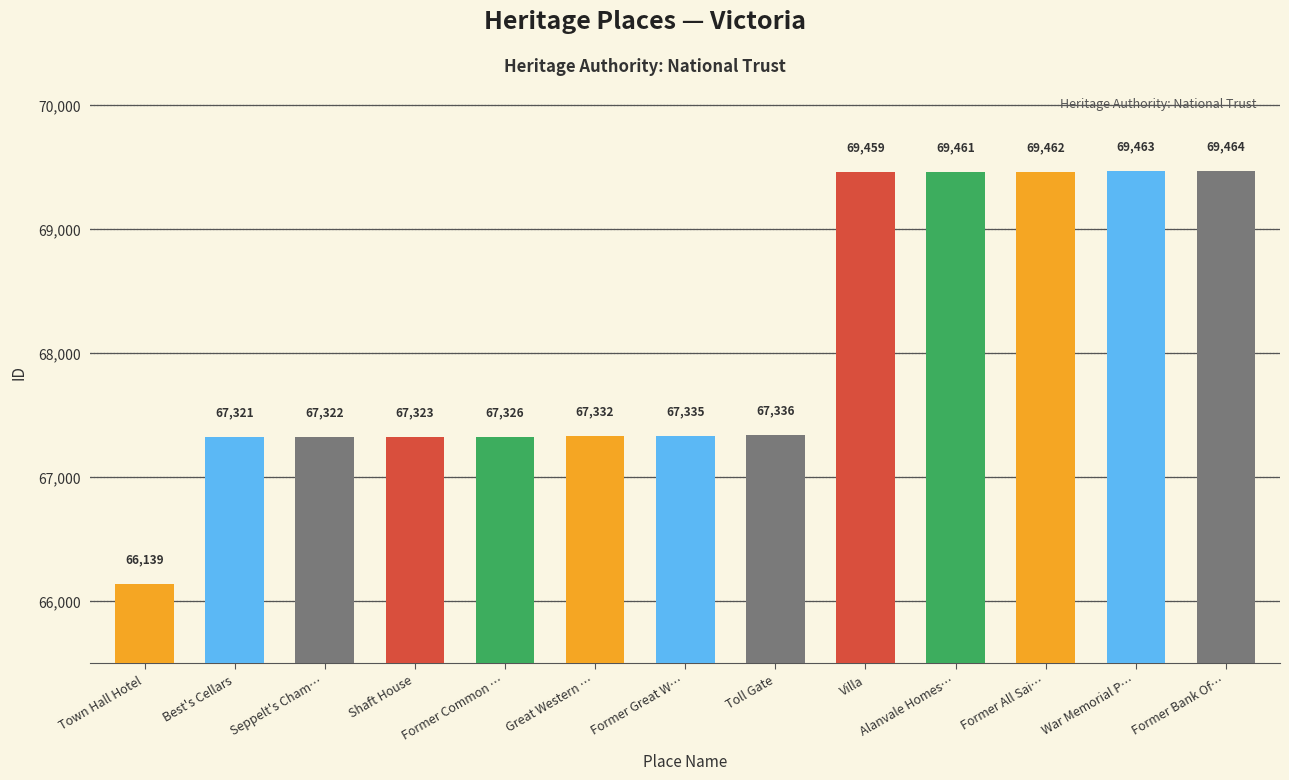

What is the average value?

68057